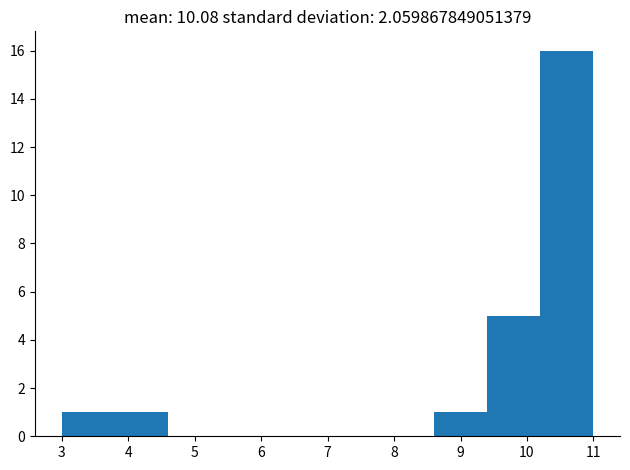

Which range on the x-axis has the tallest bar?

10.2 to 11.0